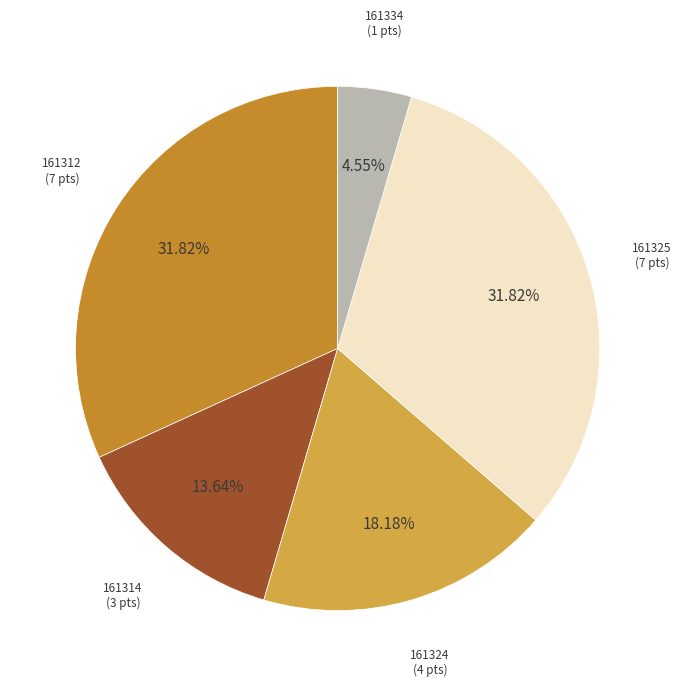

Is there a majority slice in this chart?

No